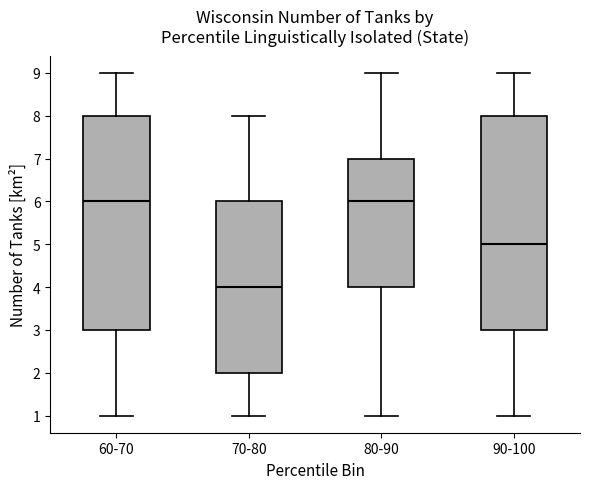

Reading left to right, transcribe this box plot: for each box, give where its median line is, the range the box spans, and where its two whiskers end, as read against the y-axis. The values are not printed on the chart, so give them approximately, as read against the axis.

60-70: median 6, box 3 to 8, whiskers 1 to 9
70-80: median 4, box 2 to 6, whiskers 1 to 8
80-90: median 6, box 4 to 7, whiskers 1 to 9
90-100: median 5, box 3 to 8, whiskers 1 to 9